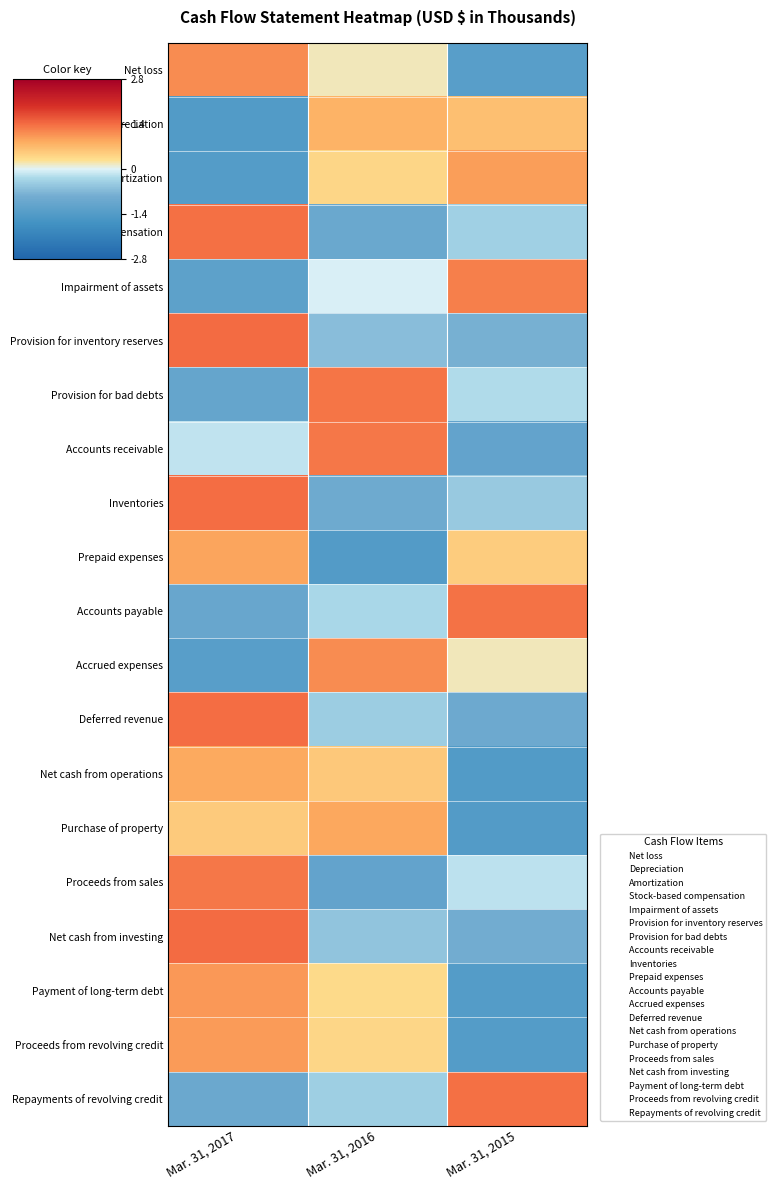

Which label corresponds to the smallest value in the chart?

Mar. 31, 2017